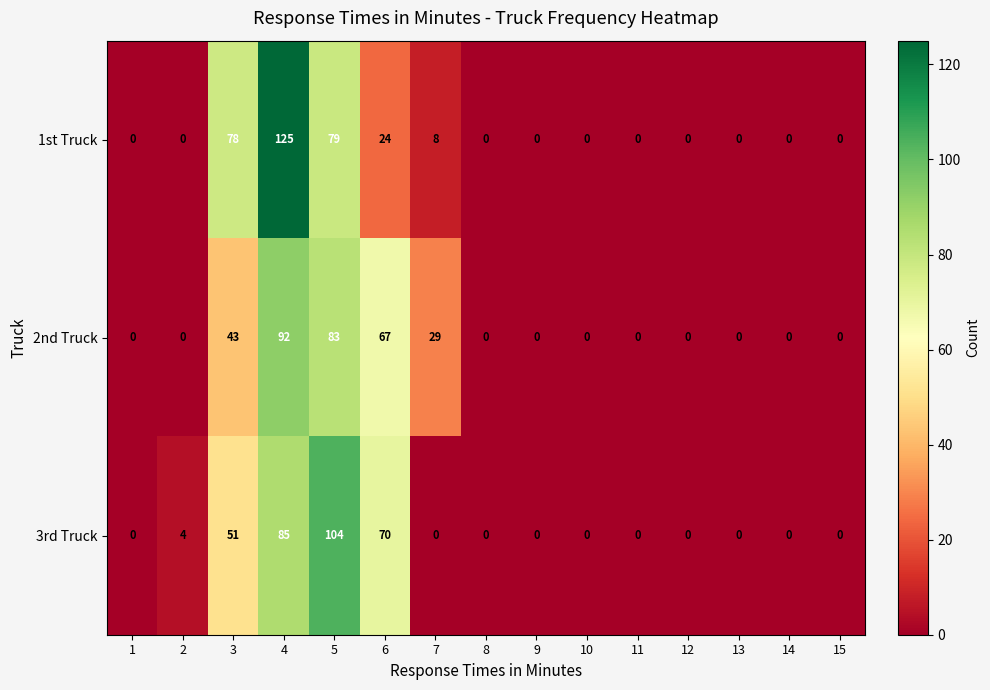

Count the 2nd Truck values in the range 0 to 43.

12